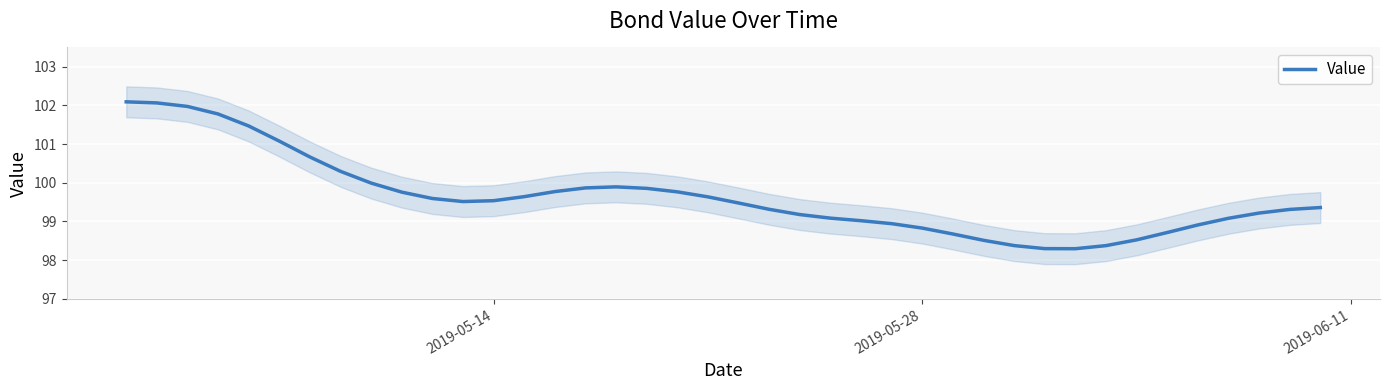

What is the lowest value of the Value series?

98.3